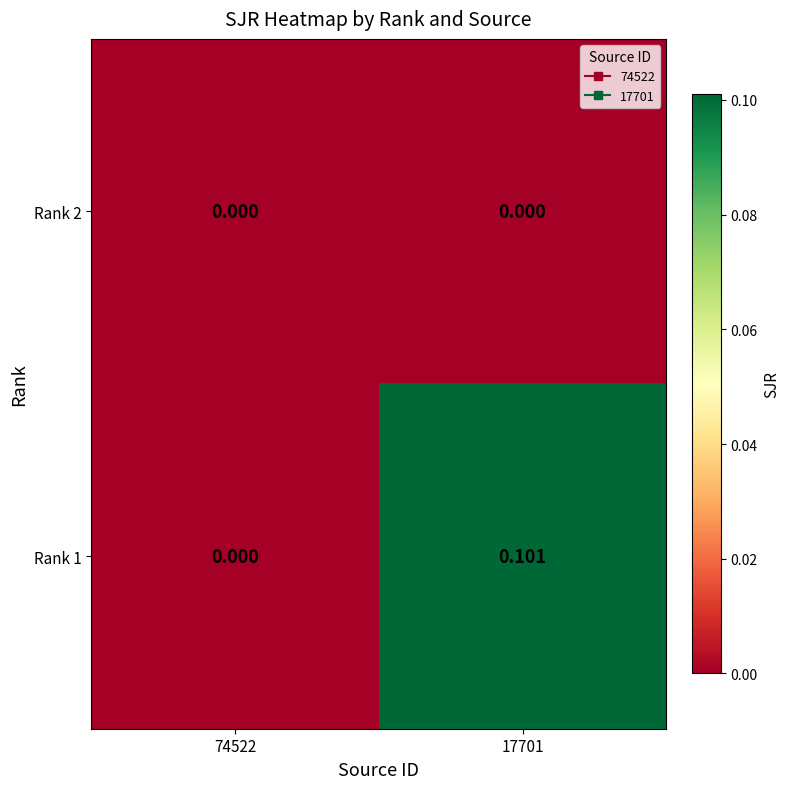

Reading left to right, extract all data points from this chart.

Rank 2: 74522=0.0	17701=0.0
Rank 1: 74522=0.0	17701=0.1